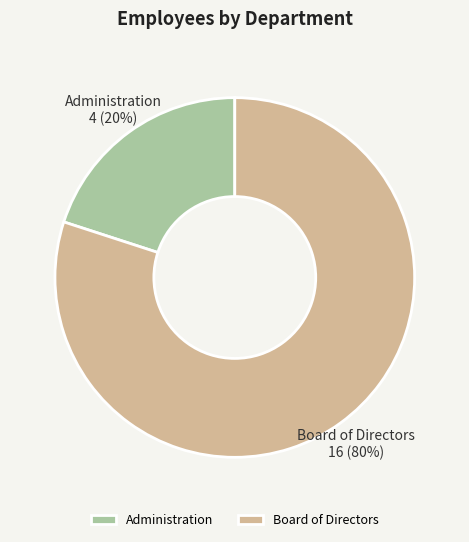

Rank the categories by value from highest to lowest.

Board of Directors, Administration